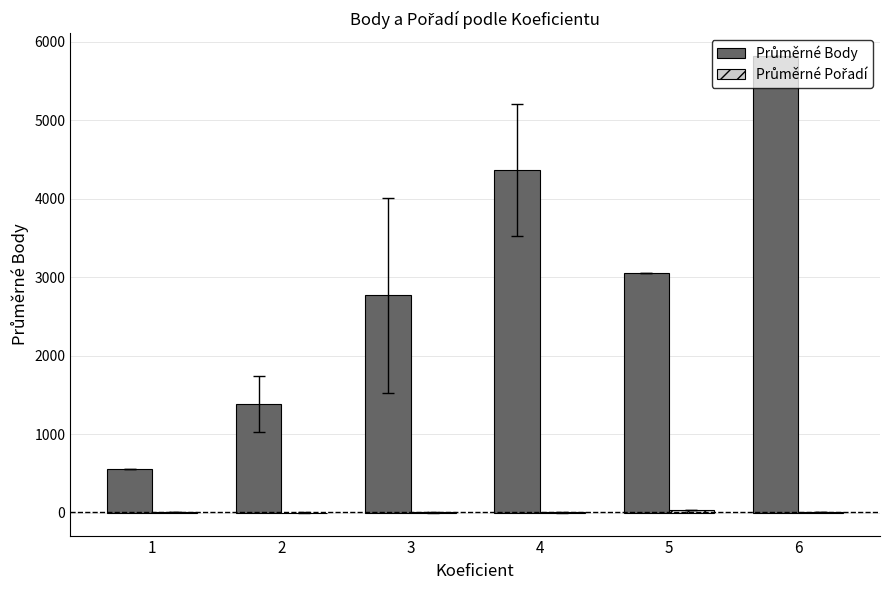

At which category is the sum across all series the highest?

6